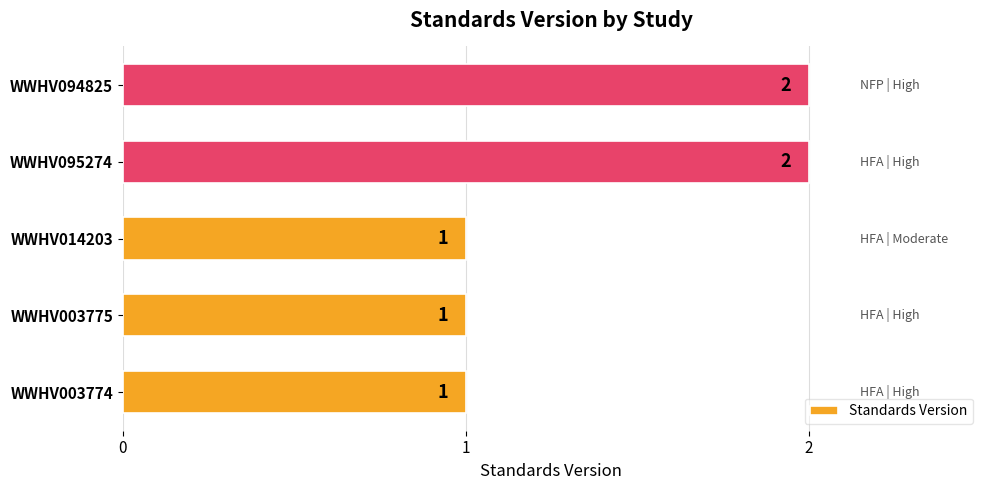

Reading bottom to top, transcribe all the data shown in this chart.

1	1	1	2	2